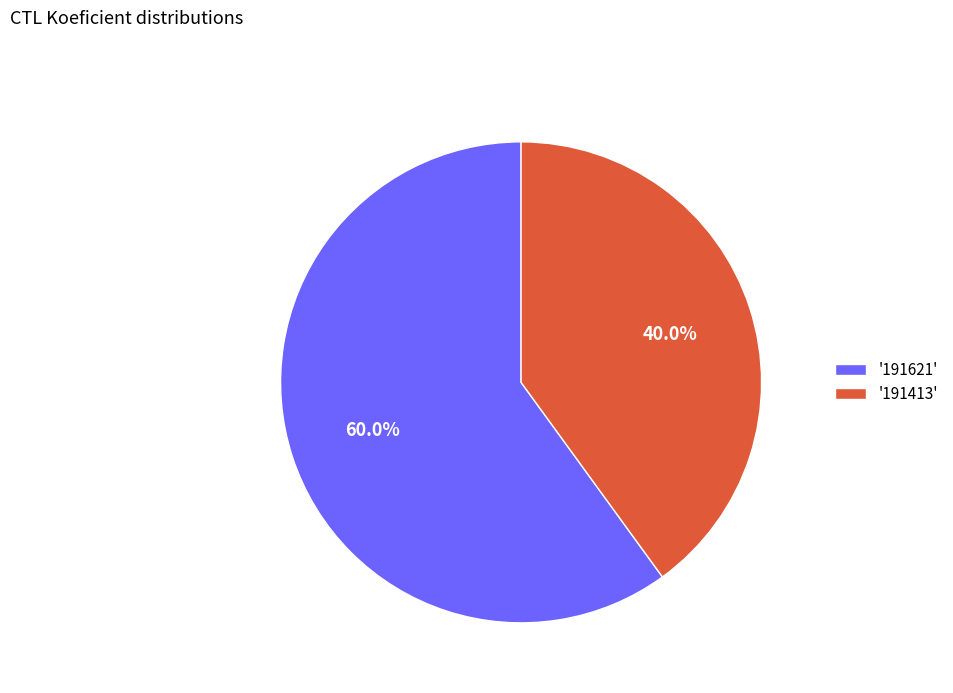

What is the ratio of the value at '191413' to the value at '191621'?

0.7